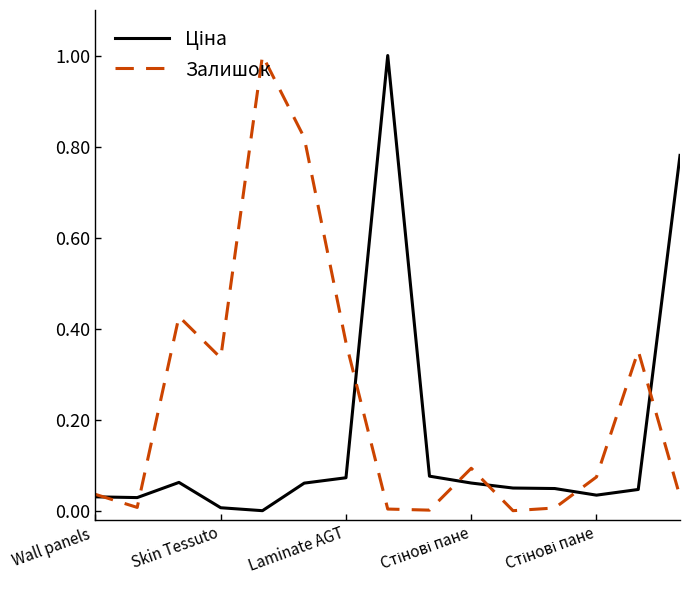

What is the greatest value displayed?

1.0